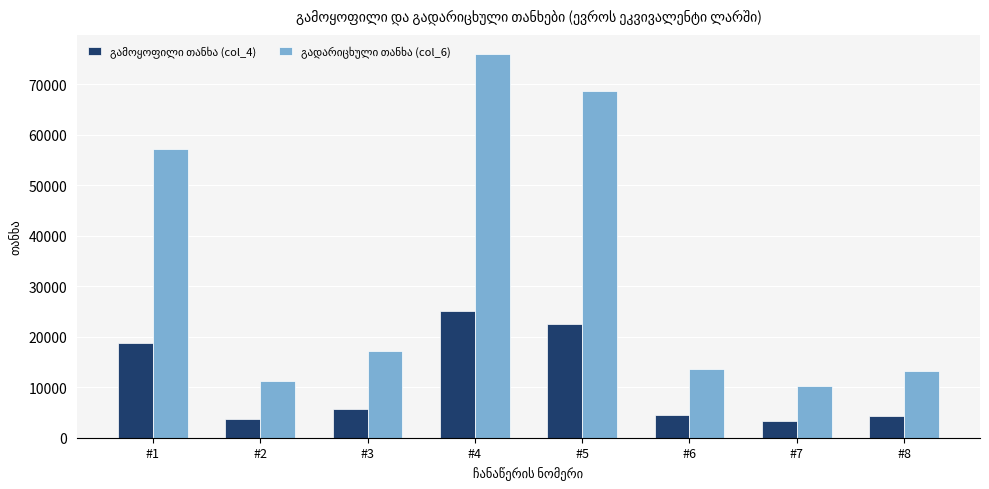

What is the total value across all series at #7?

13505.7